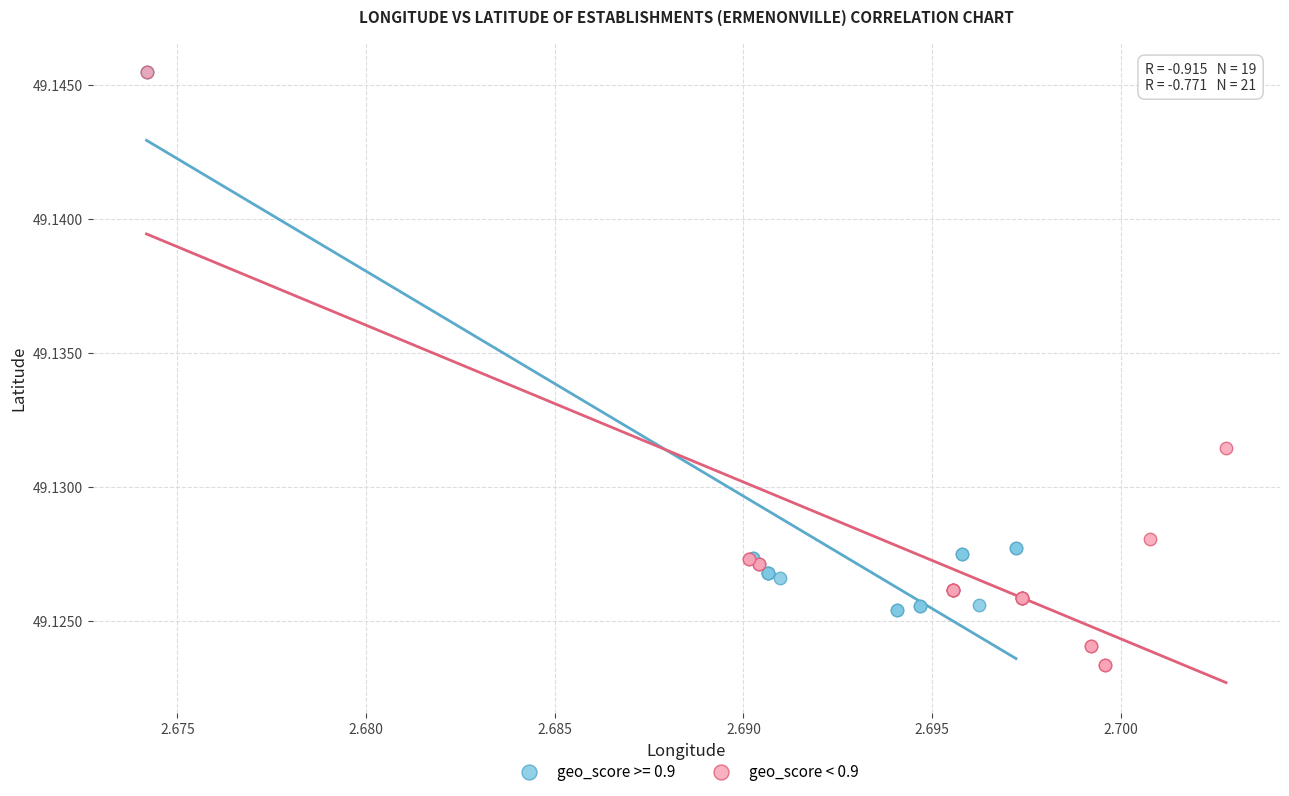

Which series has the largest Y range (max minus min)?

geo_score < 0.9